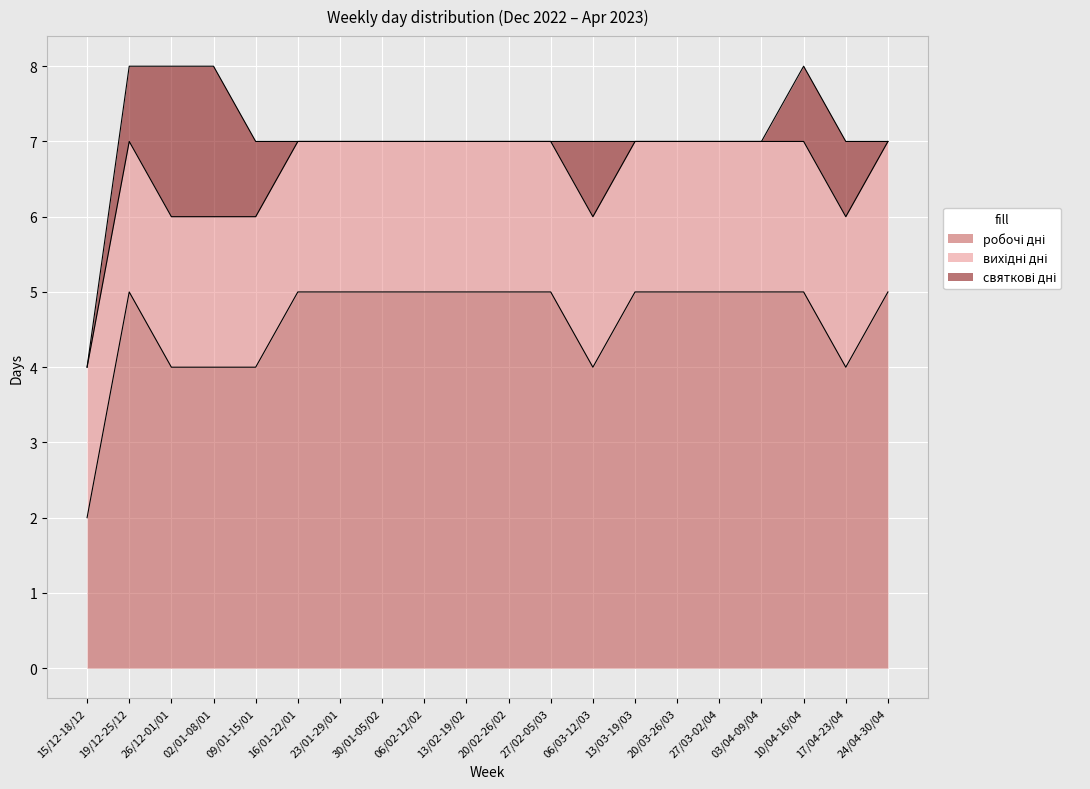

At how many categories does at least one series exceed 3?

19